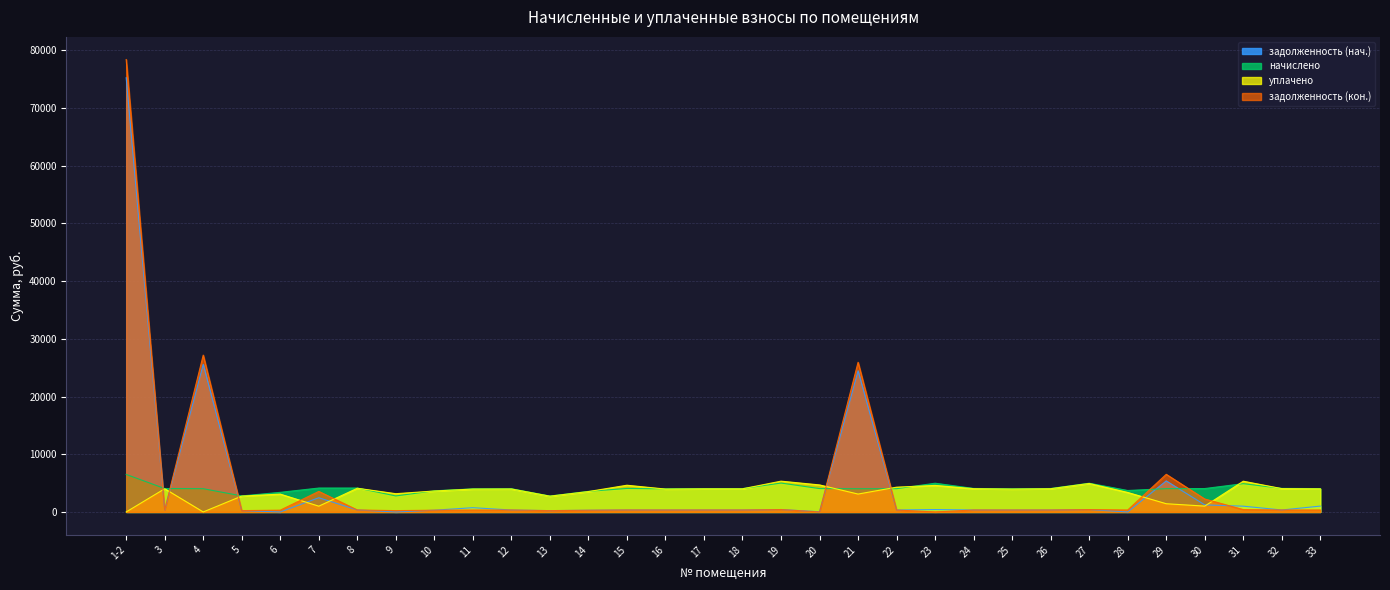

Does the chart have visible grid lines?

Yes